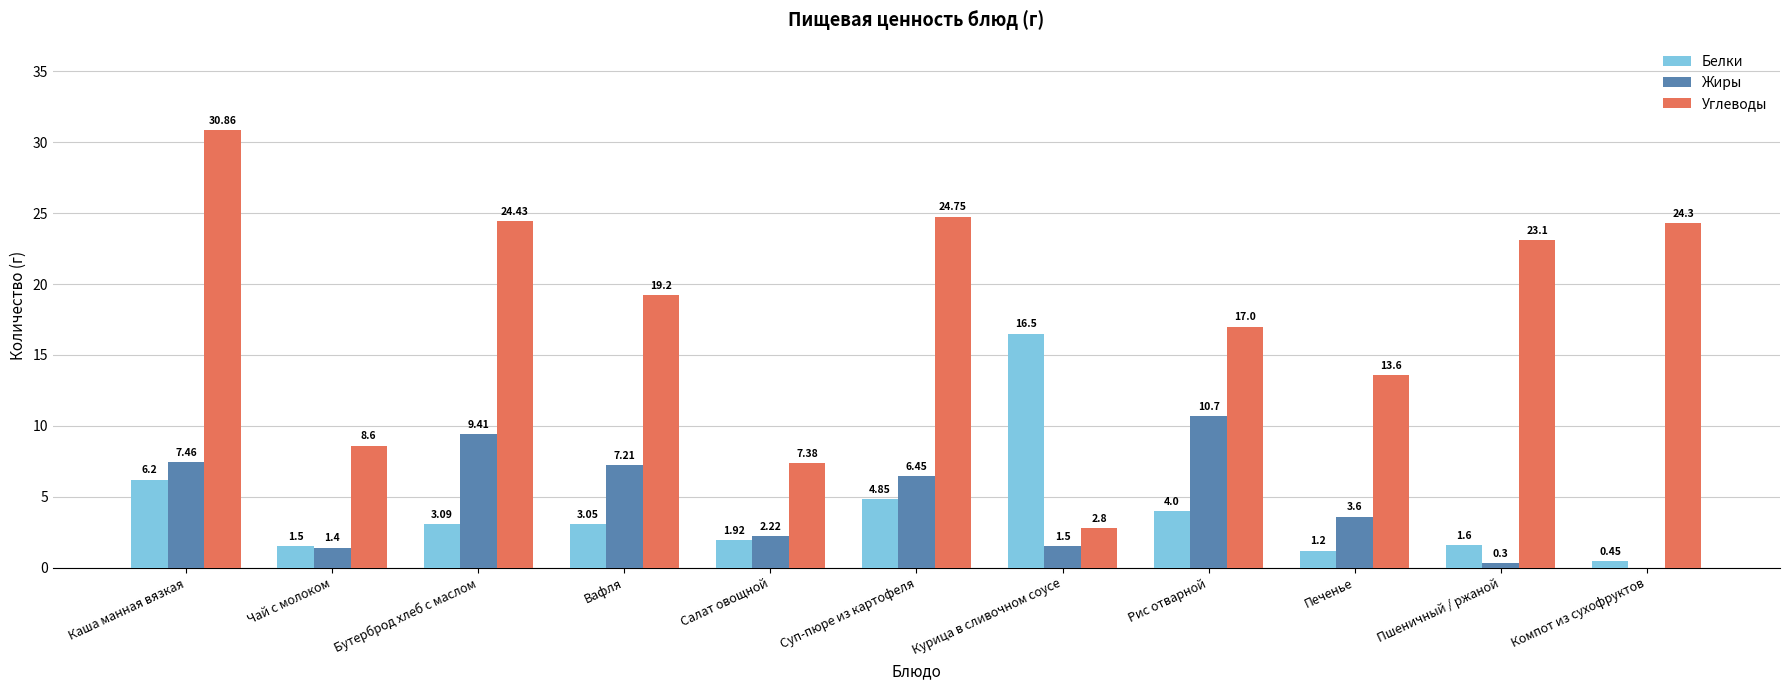

The Белки series shows 3.8 at Каша манная вязкая. True or false?

False